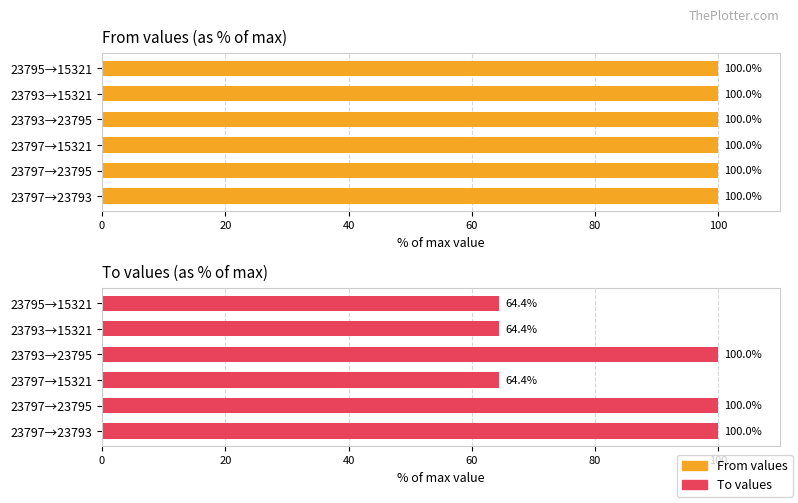

How many groups of bars are there?

6